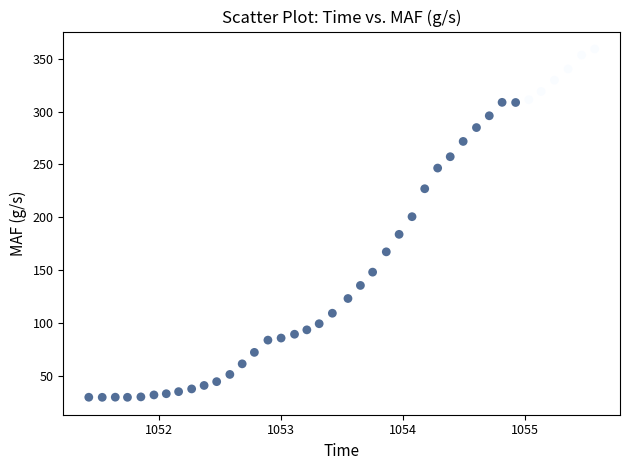

What Y value in the scatter plot is closest to 194?

200.4